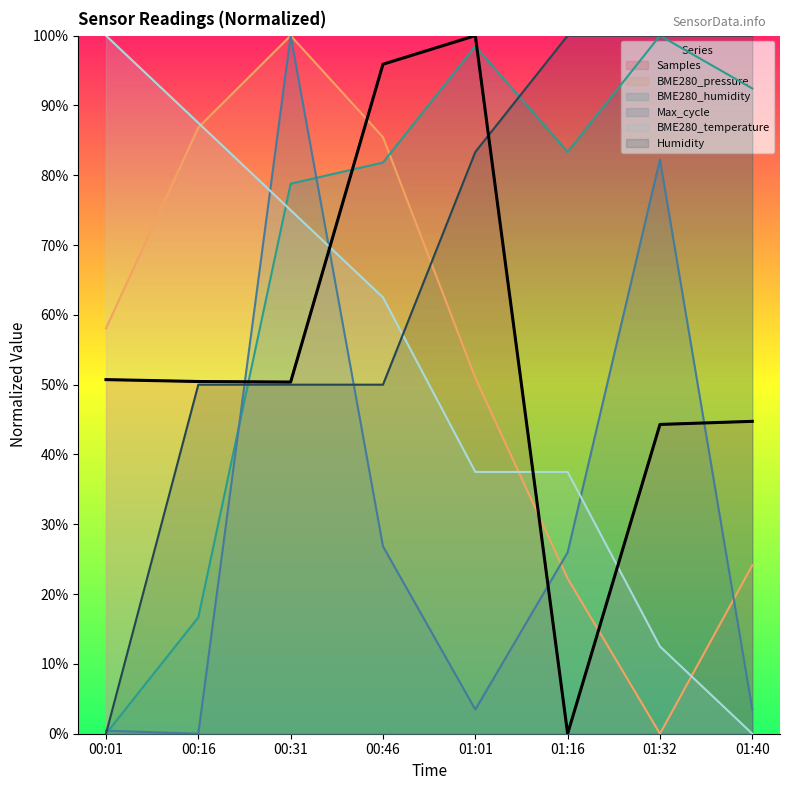

How many values in the BME280_temperature series exceed 62?

4